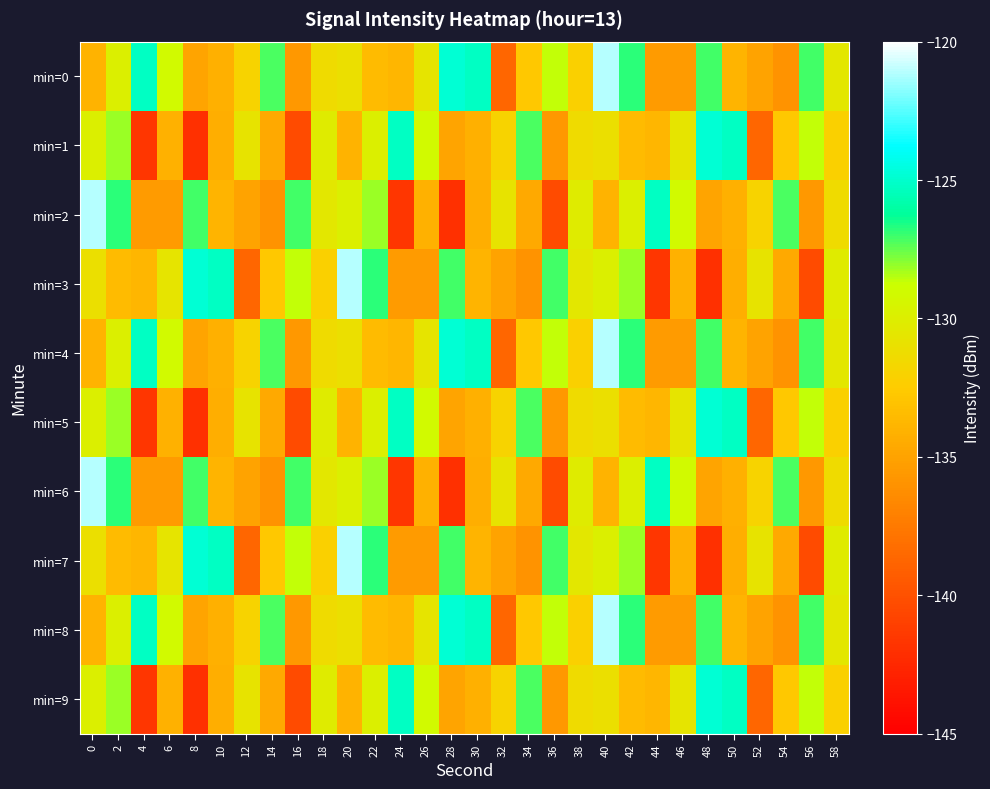

Count the number of data series in this chart.

10